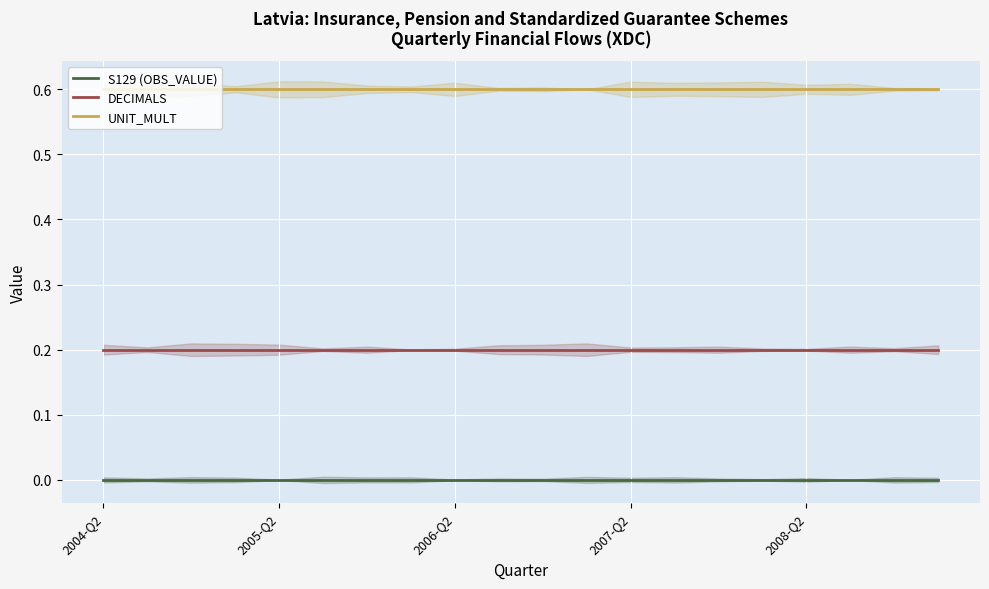

Which series has the largest range (max minus min)?

S129 (OBS_VALUE)